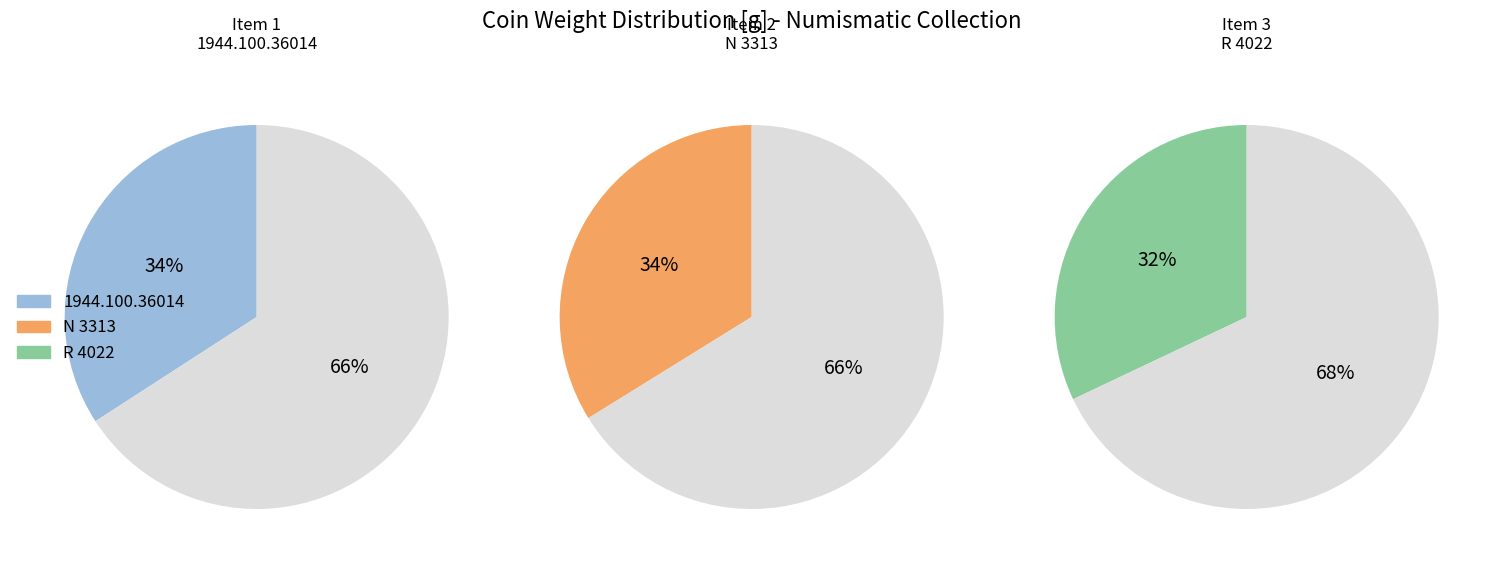

To the nearest percent, what is the difference between the 1944.100.36014 and R 4022 slice percentages?

2%